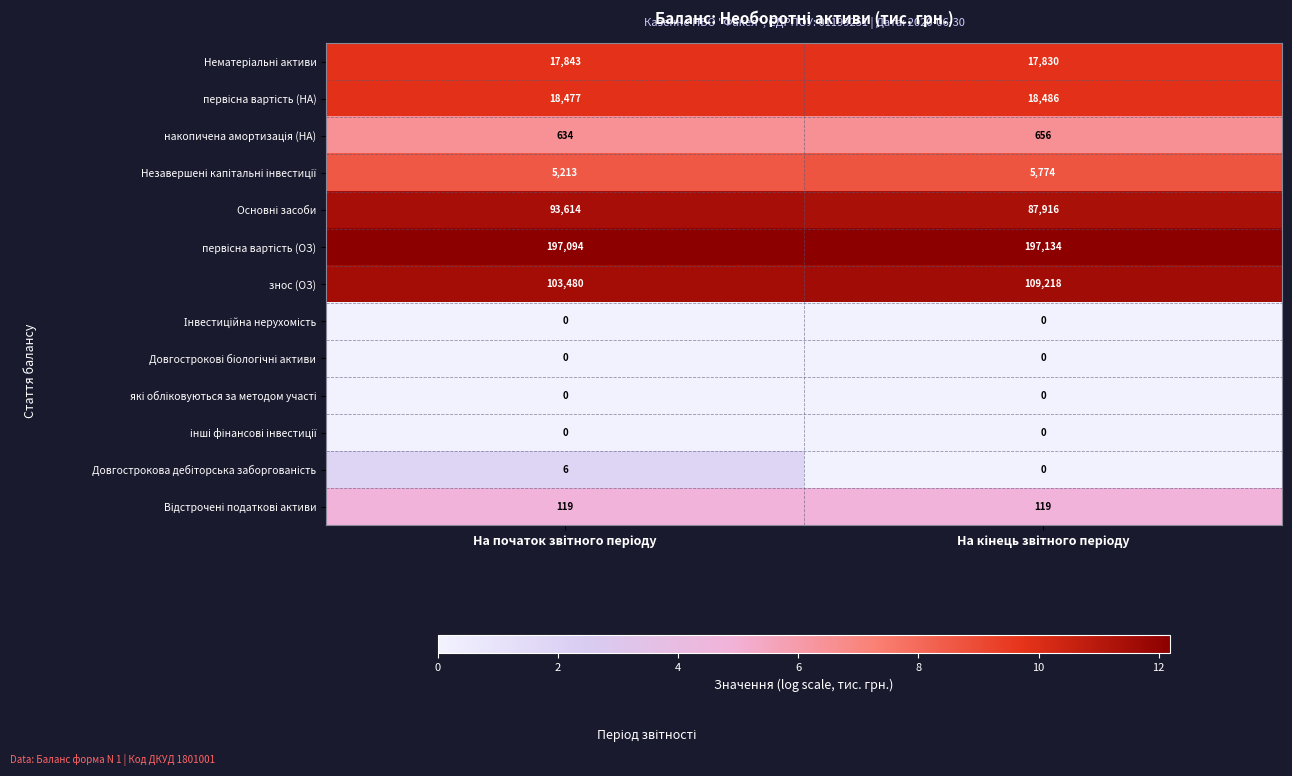

Which series has the largest range (max minus min)?

знос (ОЗ)